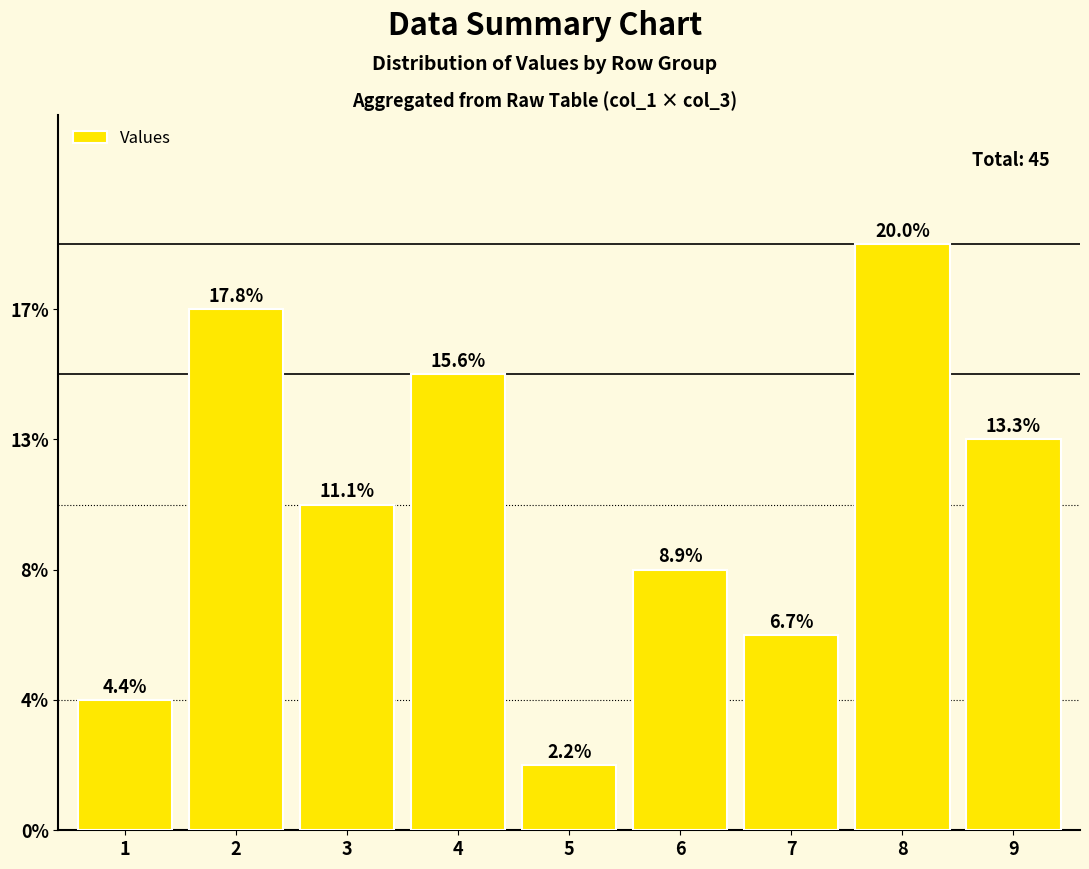

How many values exceed 5?

4